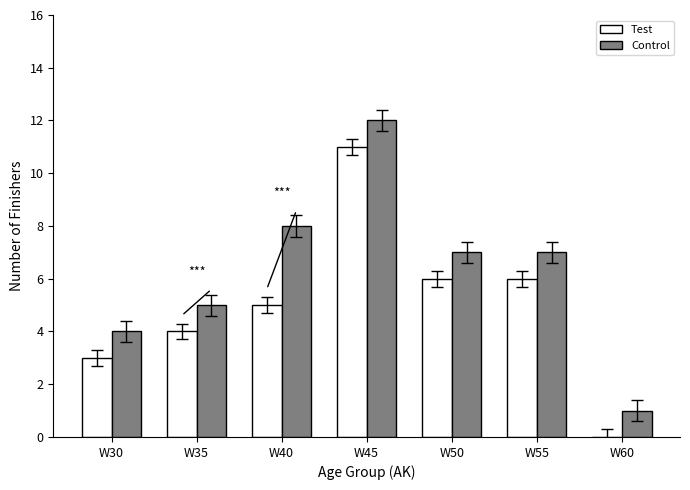

True or false: Test has a value of 3 at W30.

True